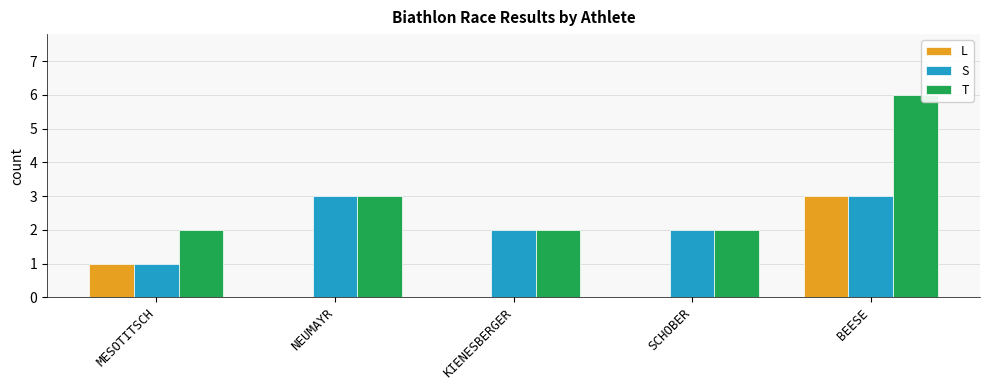

What are all the series names shown in the legend?

L, S, T